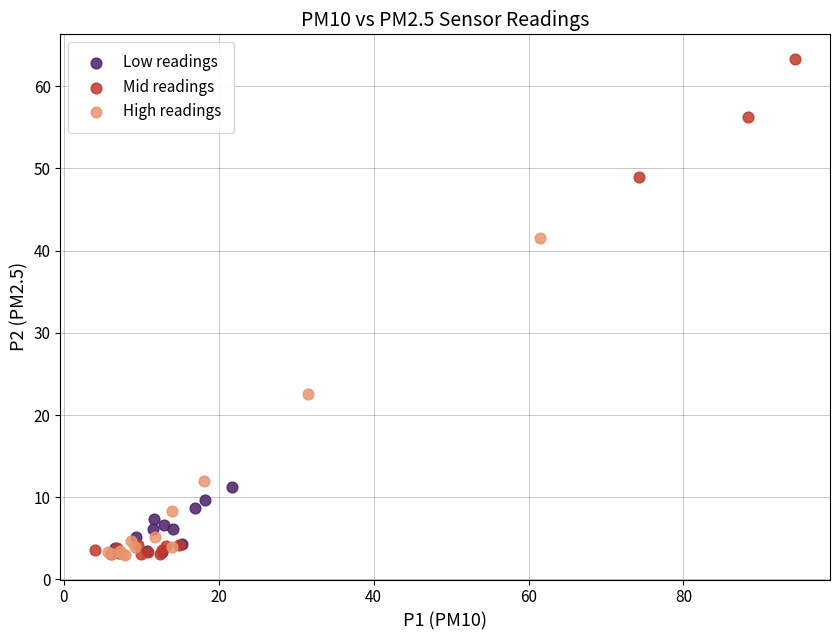

Which series has the widest spread of Y values?

Mid readings